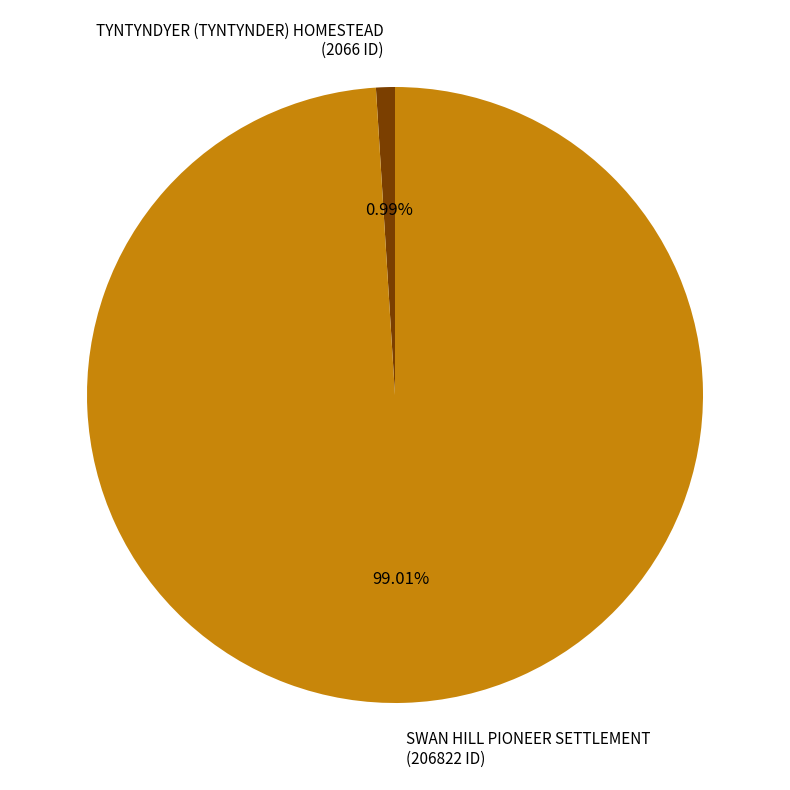

Between SWAN HILL PIONEER SETTLEMENT and TYNTYNDYER (TYNTYNDER) HOMESTEAD, which is larger?

SWAN HILL PIONEER SETTLEMENT